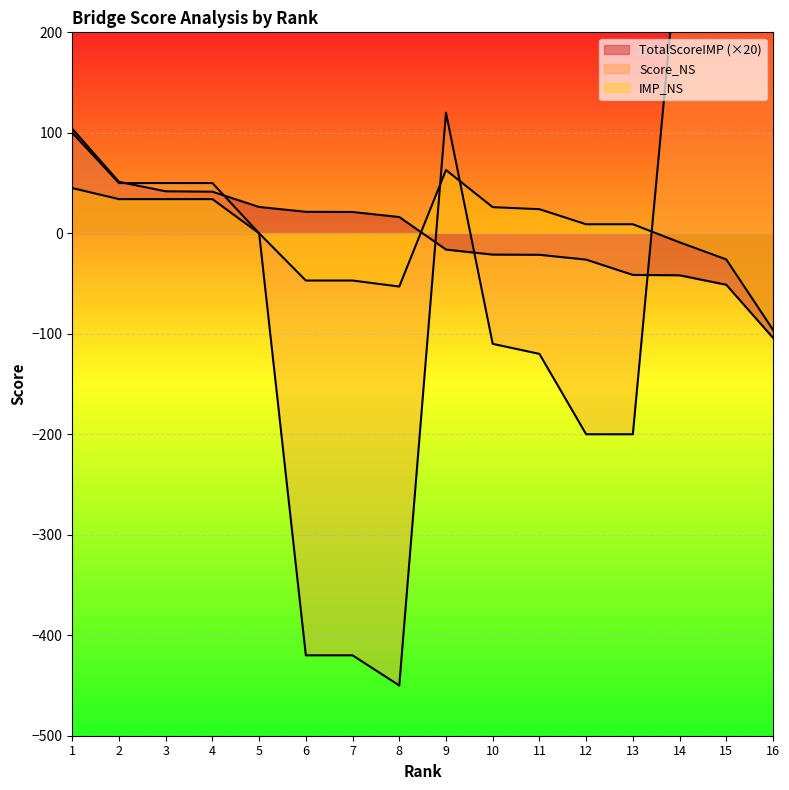

Which category has the highest value in the Score_NS series?

16